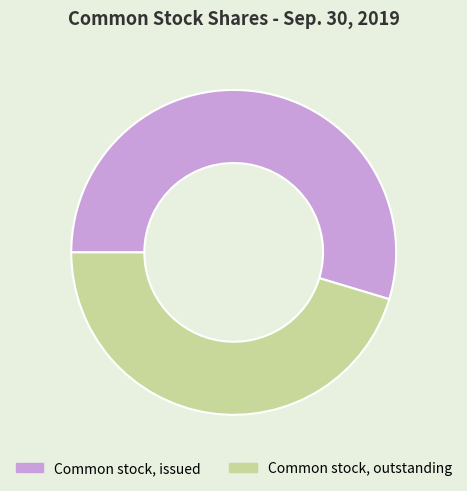

Between Common stock, issued and Common stock, outstanding, which is larger?

Common stock, issued